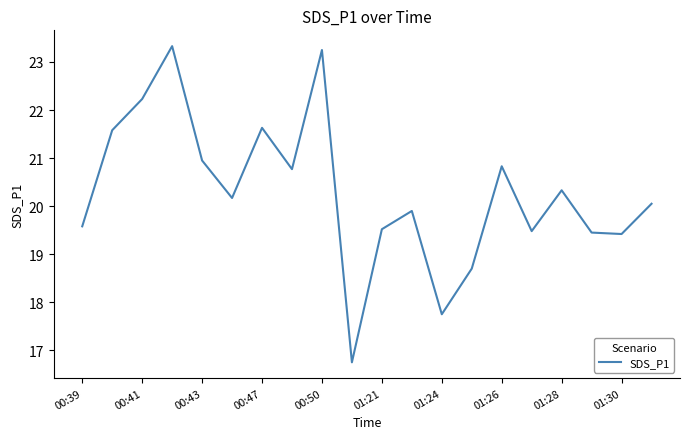

What is the difference between the maximum and minimum values?

6.6